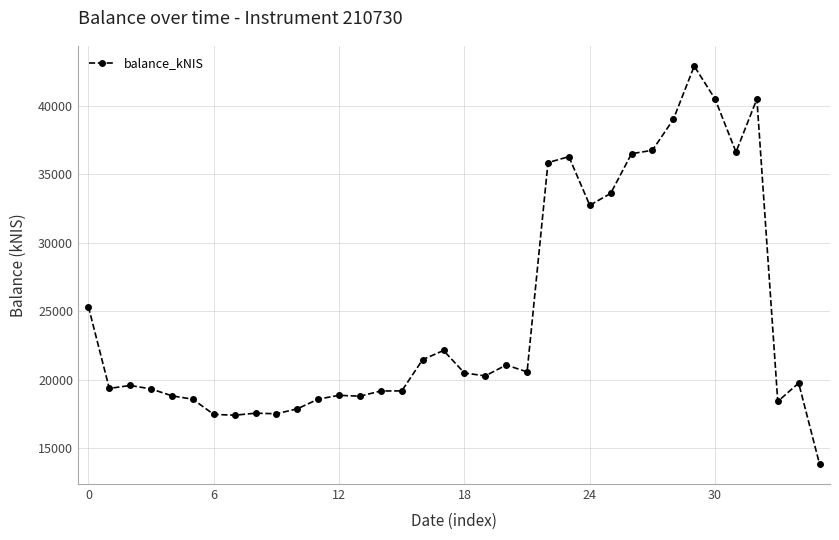

How many lines are shown in the chart?

1